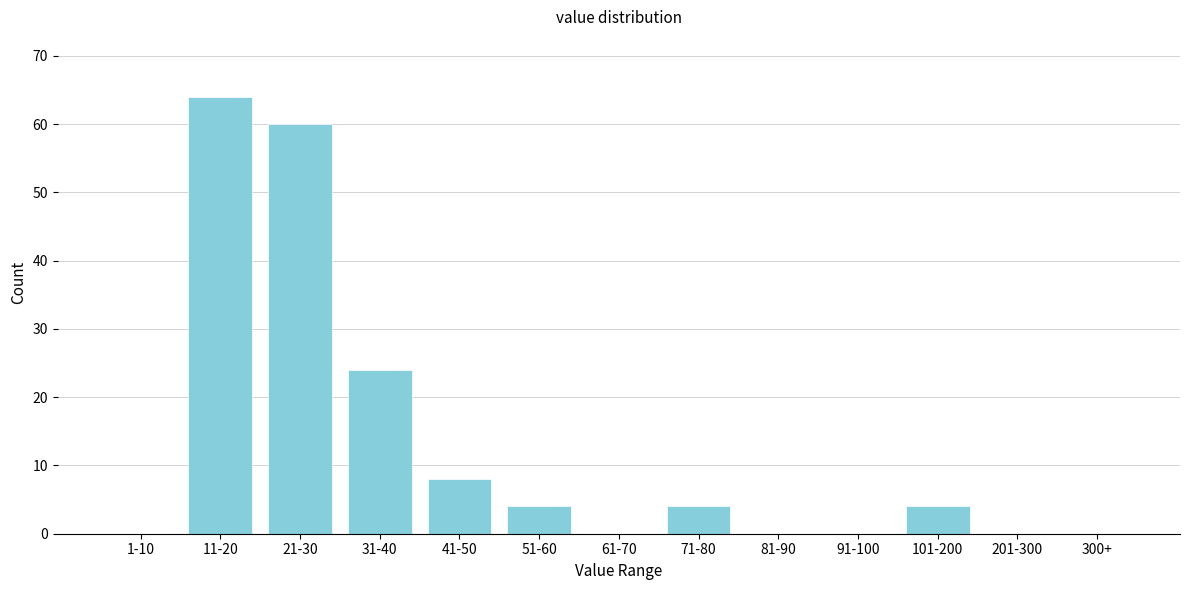

Reading left to right, transcribe all the data shown in this chart.

1-10=0	11-20=64	21-30=60	31-40=24	41-50=8	51-60=4	61-70=0	71-80=4	81-90=0	91-100=0	101-200=4	201-300=0	300+=0